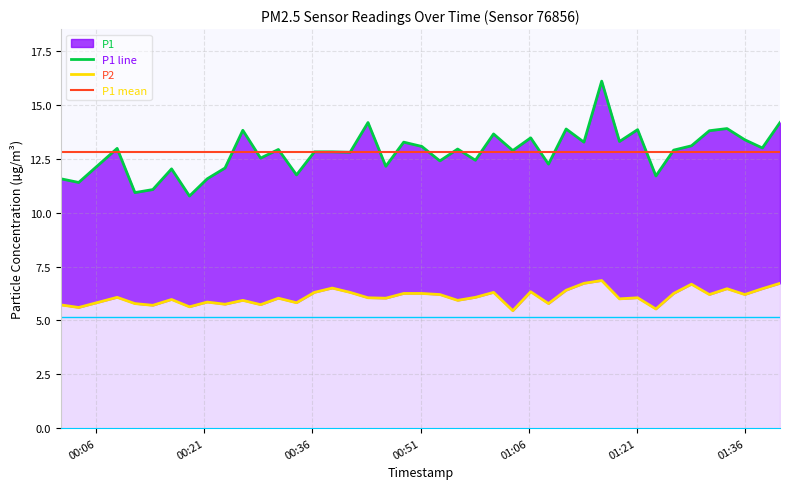

How many categories are shown in the chart?

40